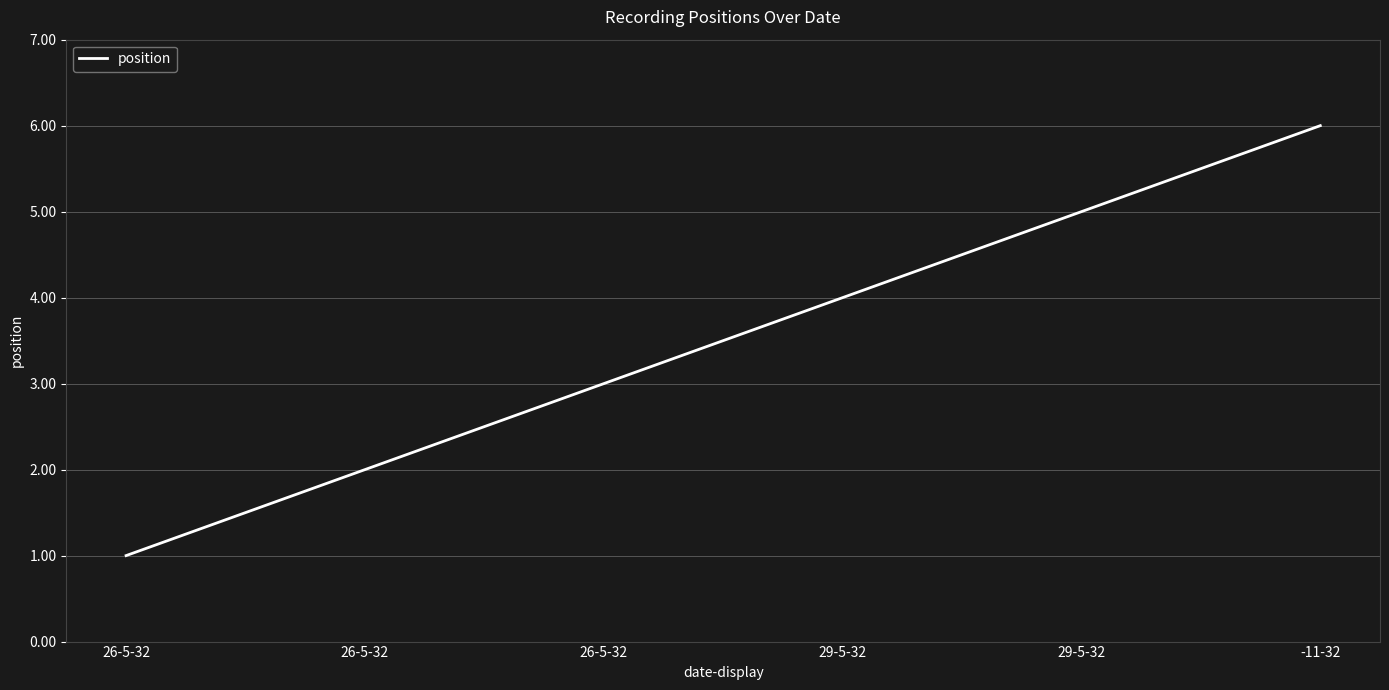

How many lines are shown in the chart?

1